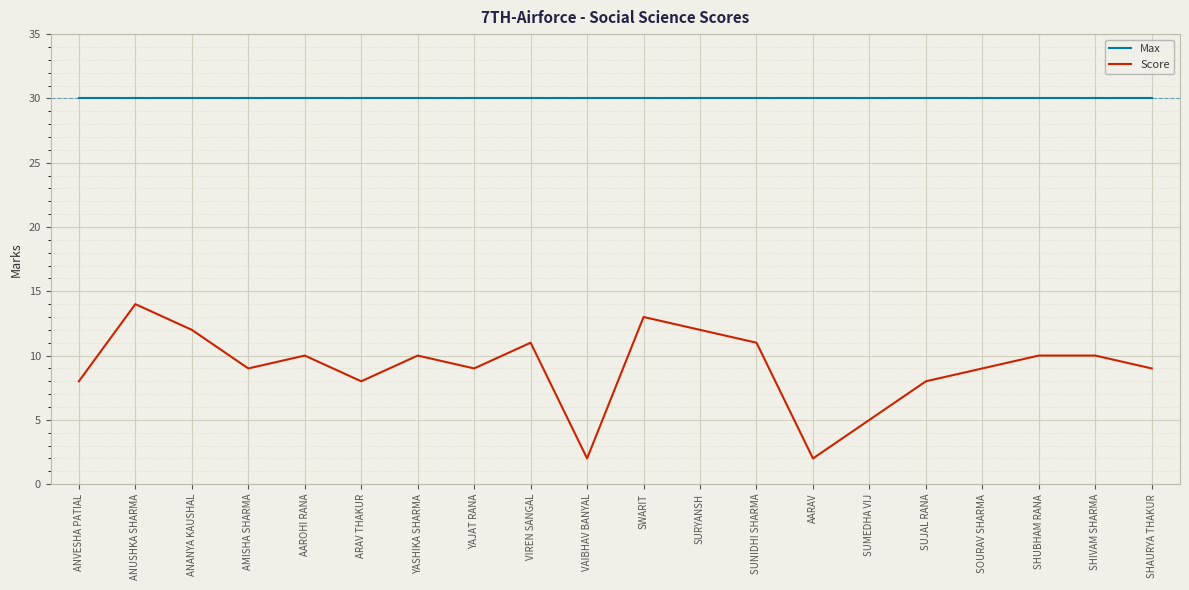

Rank the series by their average value, from highest to lowest.

Max, Score